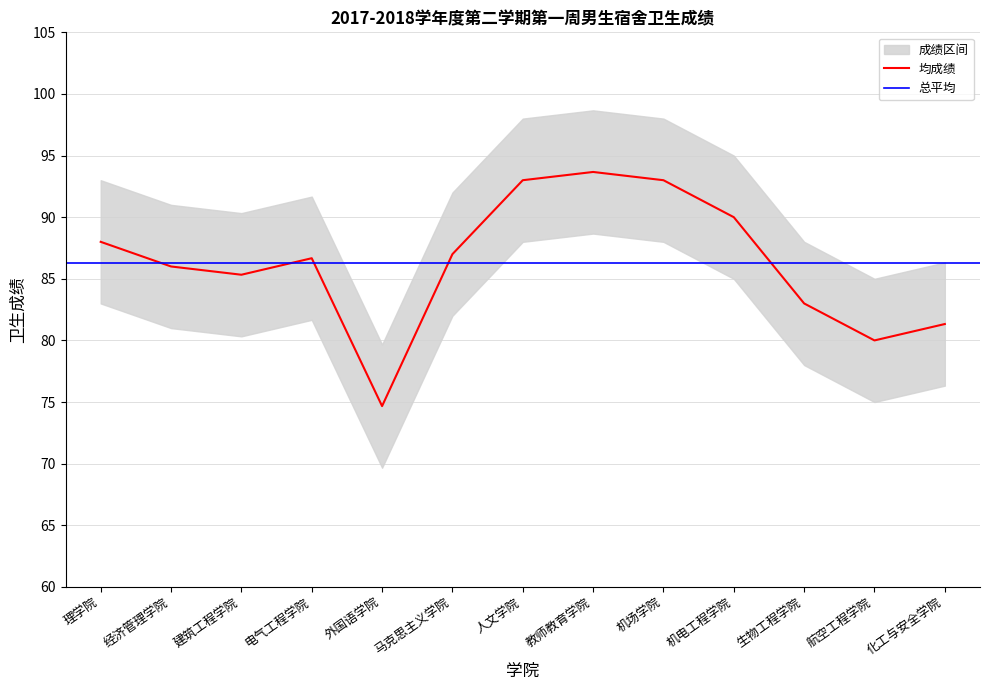

Reading left to right, list all the values displayed in this chart.

88.0	86.0	85.3	86.7	74.7	87.0	93.0	93.7	93.0	90.0	83.0	80.0	81.3